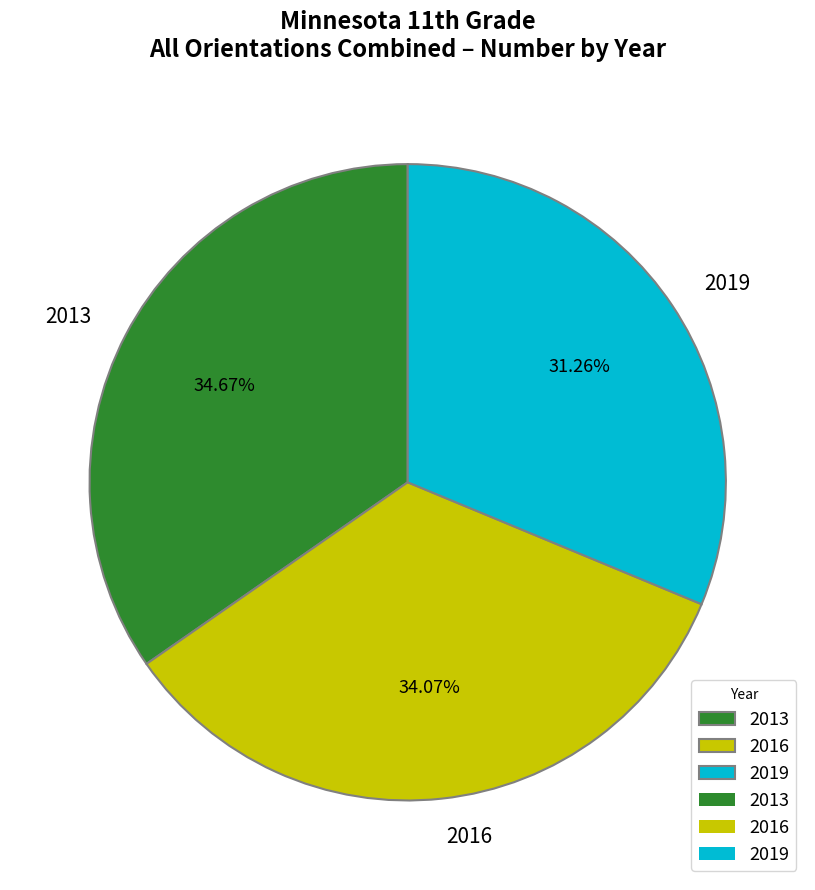

Which category has the smallest portion of the pie?

2019